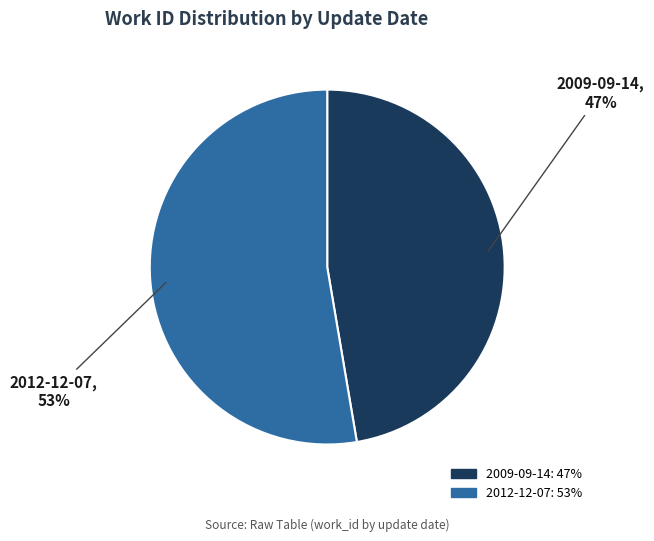

To the nearest percent, what is the average slice percentage?

50%